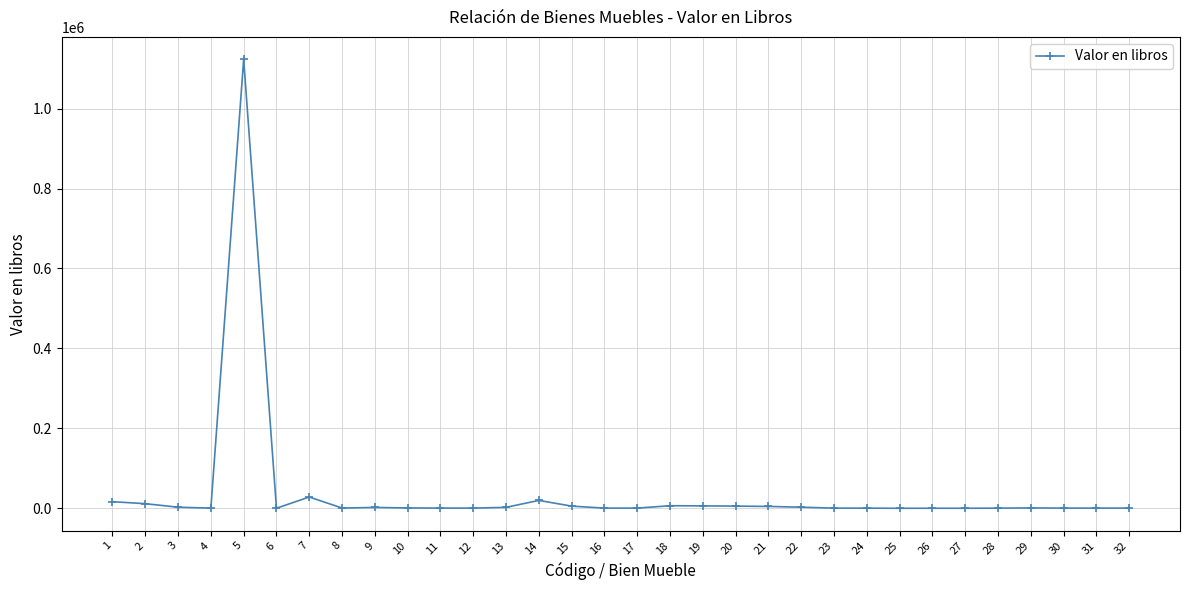

What is the difference between the maximum and second lowest values?

1122938.9